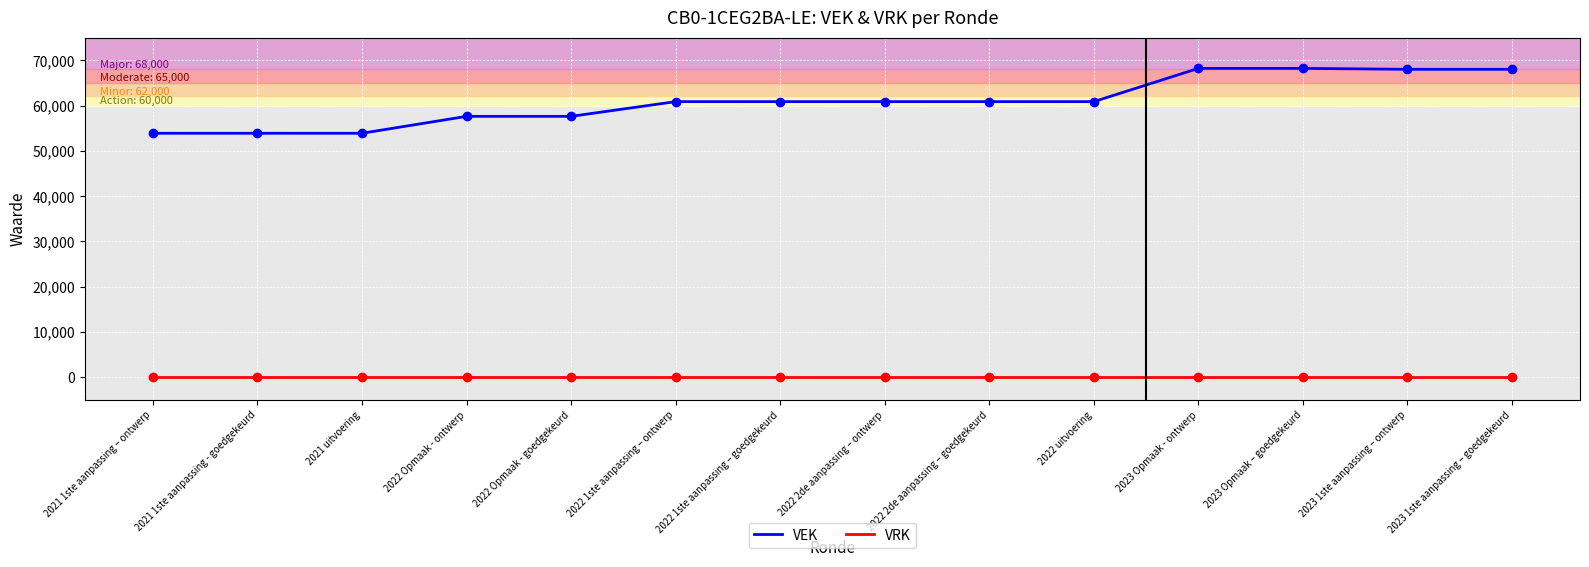

Is the value of VEK at 2022 2de aanpassing – ontwerp greater than the value of VRK at 2021 1ste aanpassing - goedgekeurd?

Yes